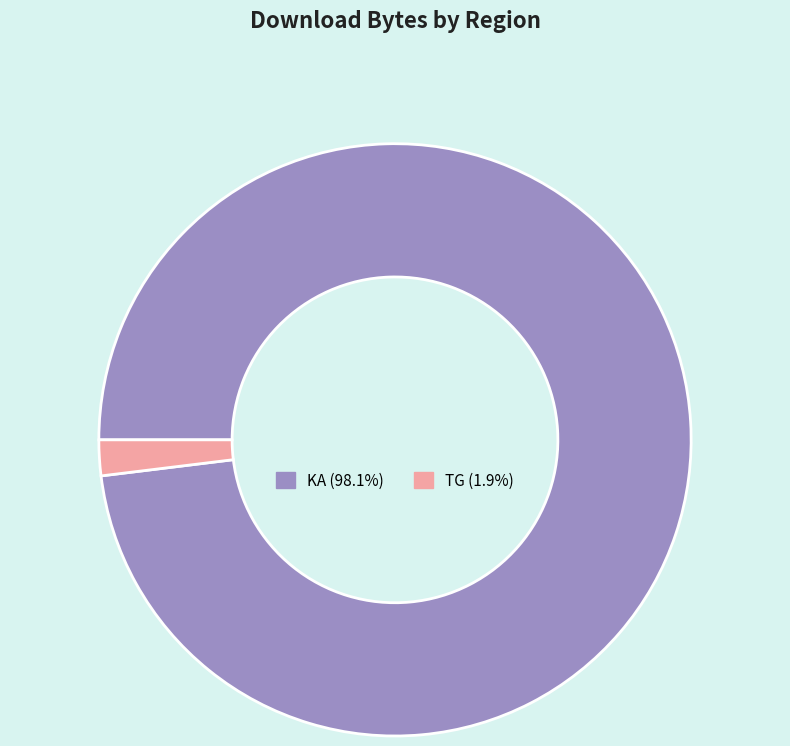

Which has a higher value, KA or TG?

KA